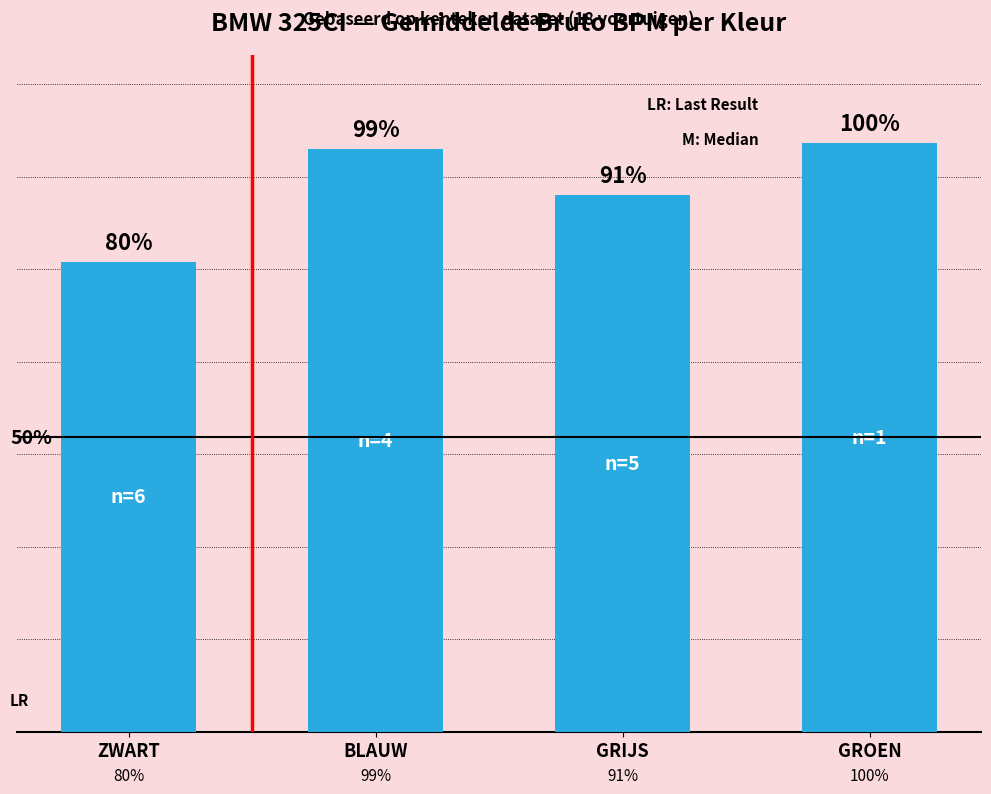

Rank the categories by value from highest to lowest.

GROEN, BLAUW, GRIJS, ZWART